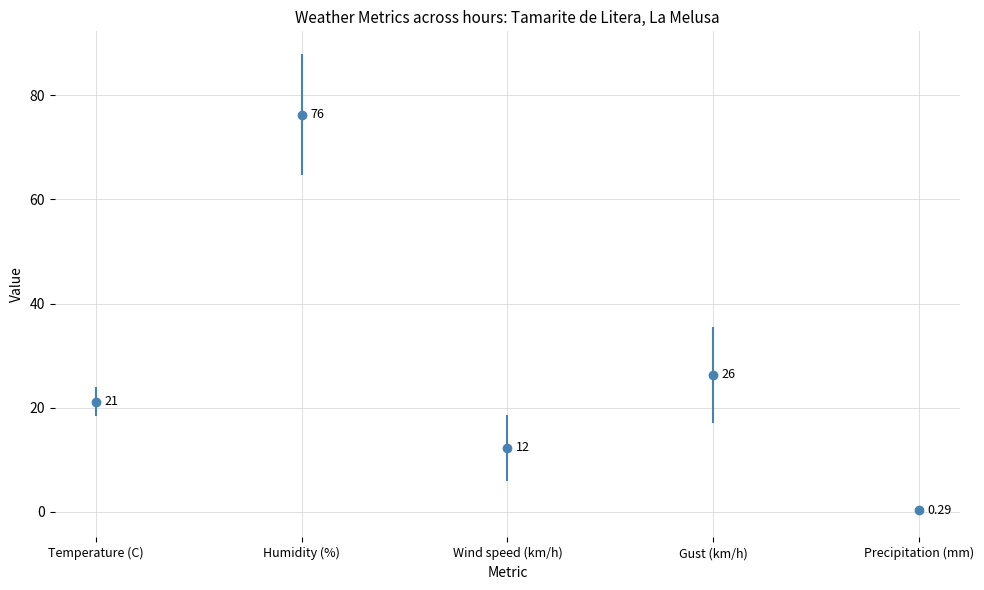

What is the average value of the Humidity (%) series?

76.3